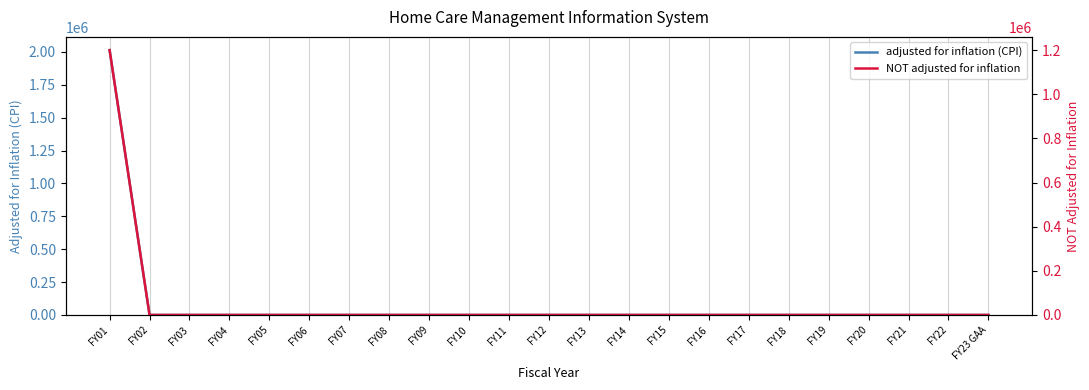

What is the label of the 6th point from the left?

FY06